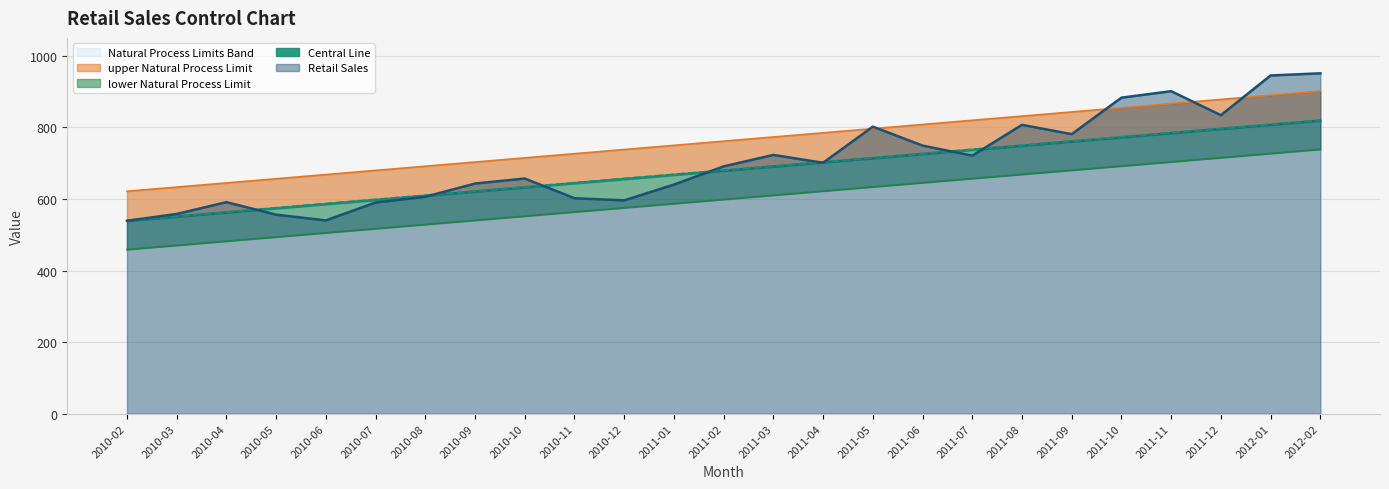

True or false: upper Natural Process Limit has more than 1 points higher than both neighbors.

False